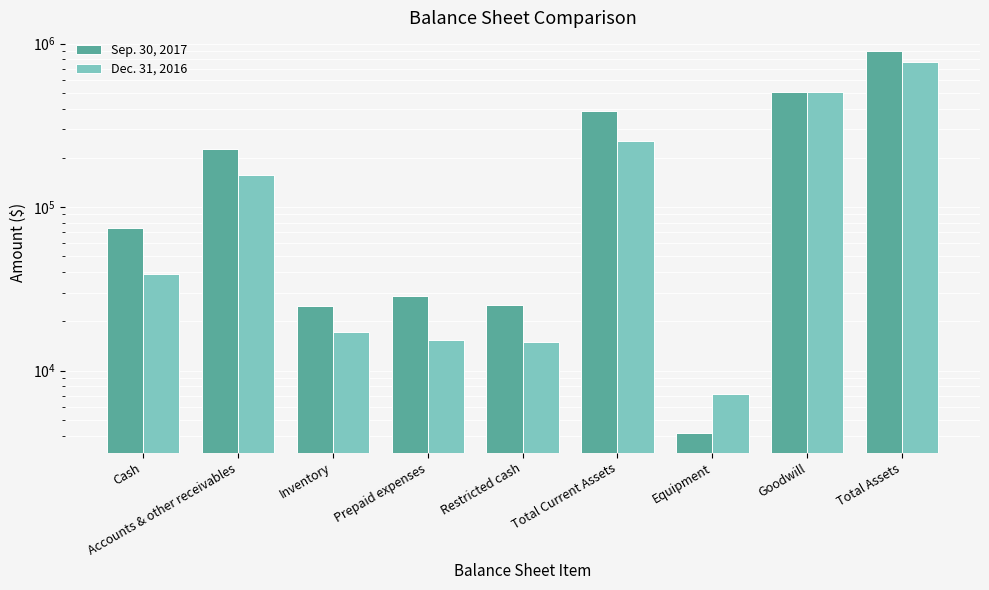

Reading left to right, list all the values displayed in this chart.

Sep. 30, 2017: Cash=74129	Accounts & other receivables=226286	Inventory=24809	Prepaid expenses=28663	Restricted cash=25000	Total Current Assets=384781	Equipment=4123	Goodwill=505508	Total Assets=894412
Dec. 31, 2016: Cash=38680	Accounts & other receivables=156538	Inventory=17226	Prepaid expenses=15309	Restricted cash=15000	Total Current Assets=253737	Equipment=7137	Goodwill=505508	Total Assets=766382